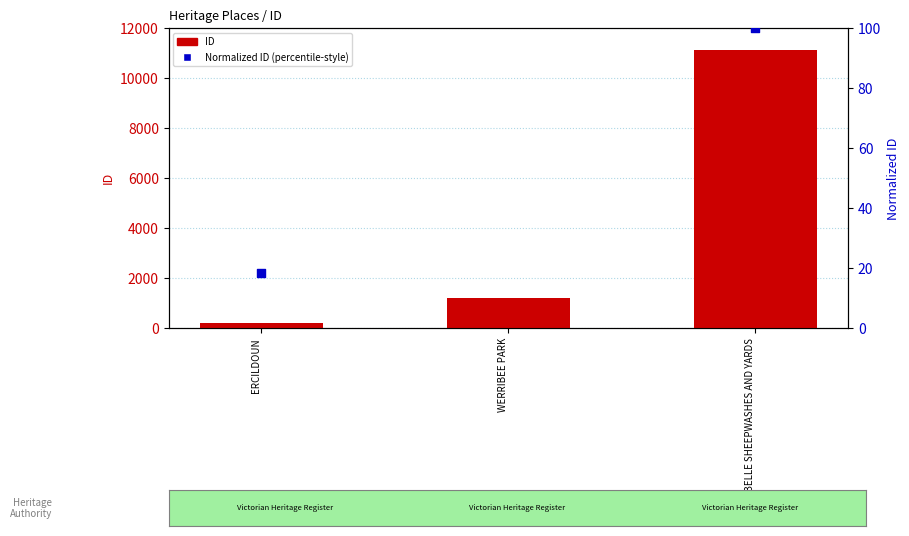

Is the value of Normalized ID (percentile-style) at BESSIEBELLE SHEEPWASHES AND YARDS greater than the value of ID at WERRIBEE PARK?

No